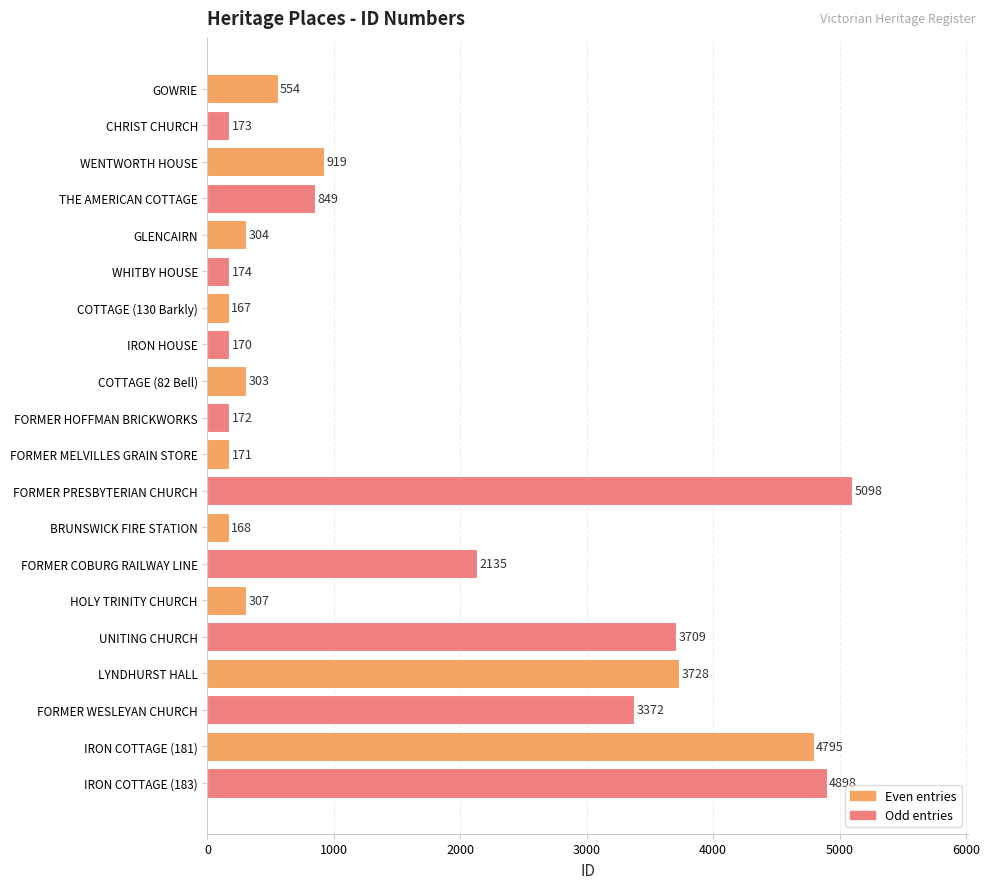

How many values are below 554?

10